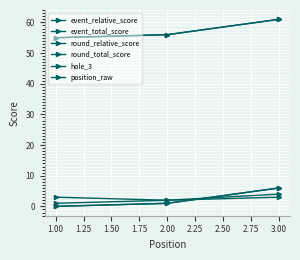

Does the chart have visible grid lines?

Yes